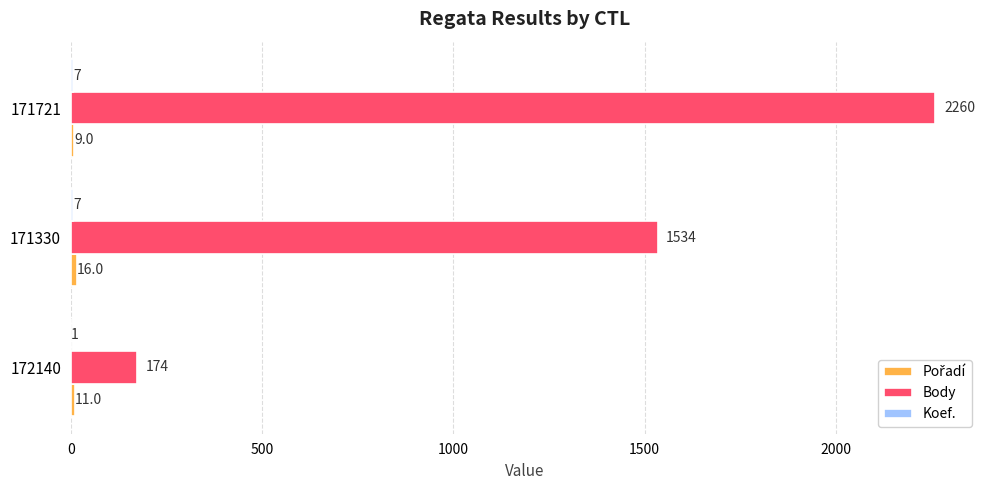

Which series changed the most between 171330 and 171721?

Body